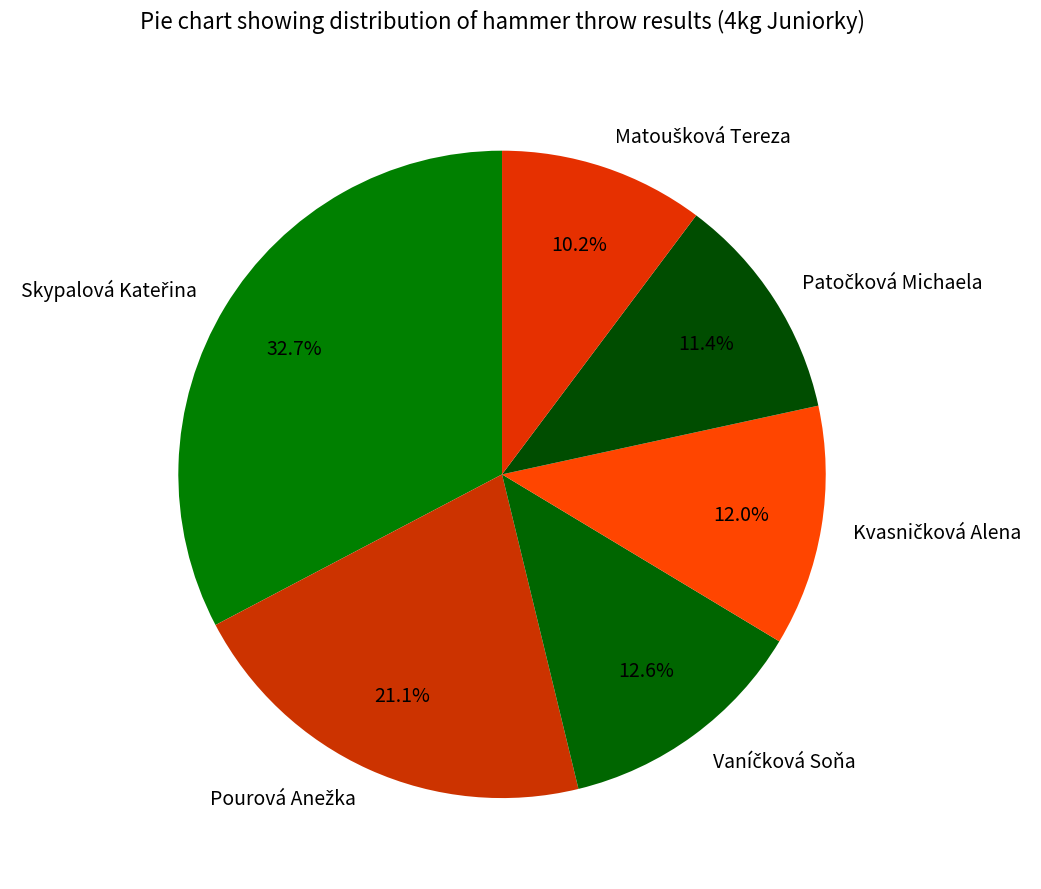

How many segments does this pie chart have?

6